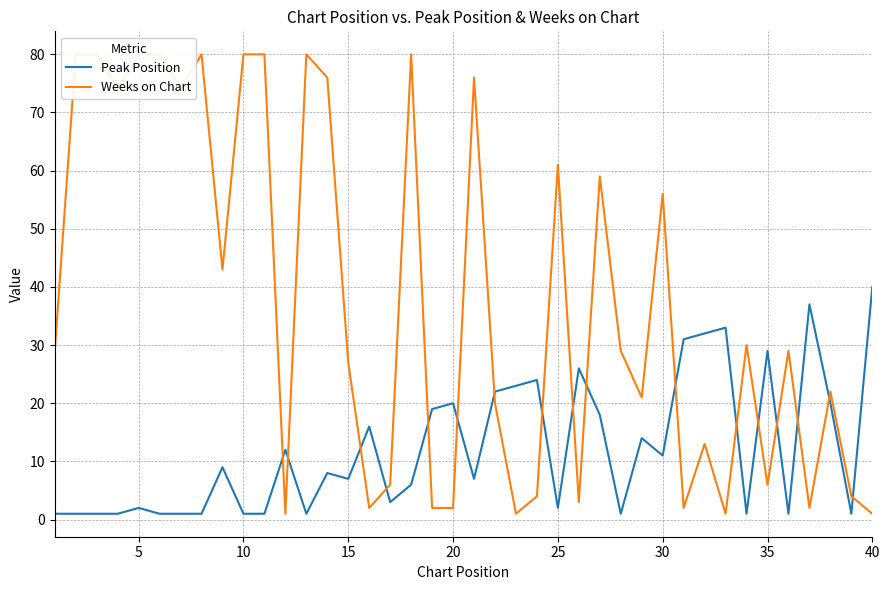

Between 25 and 40, which series saw the biggest shift?

Weeks on Chart